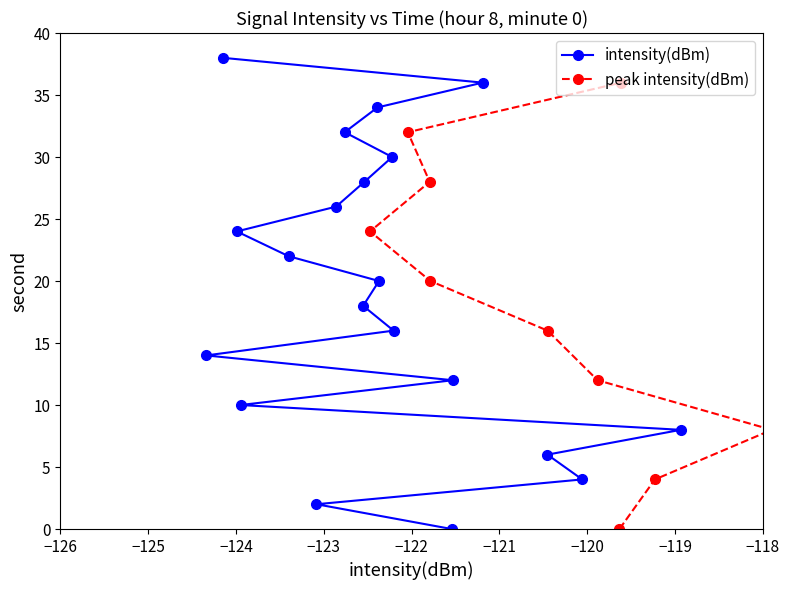

What is the average value?

19